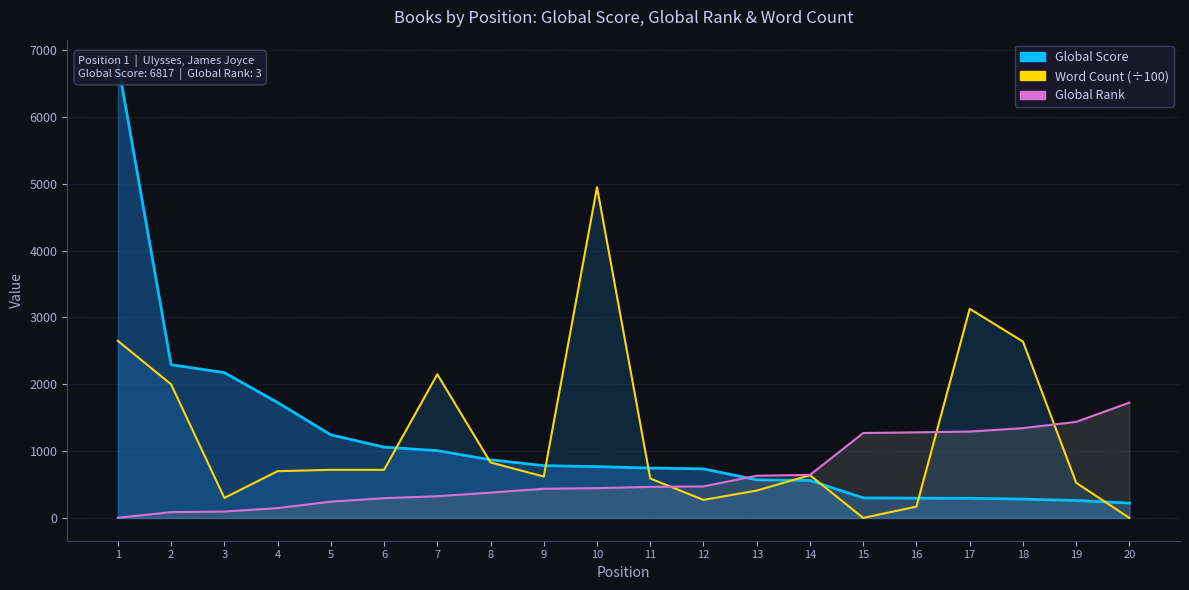

Is the value of Global Score at 20 greater than the value of Word Count at 8?

No